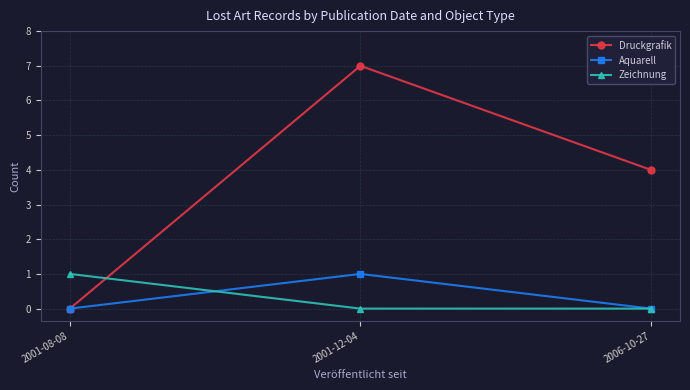

List the labels in order of Druckgrafik value, largest first.

2001-12-04, 2006-10-27, 2001-08-08